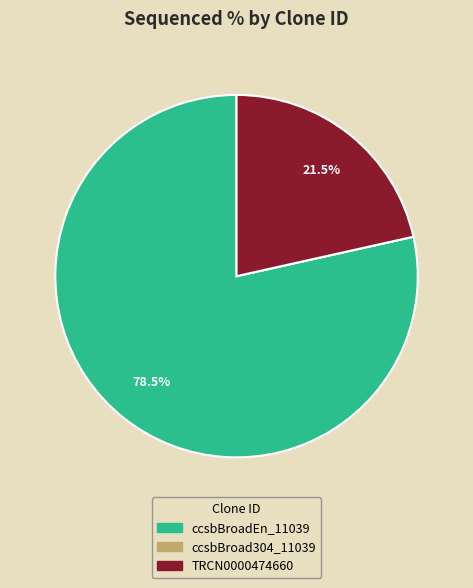

Which has a higher value, TRCN0000474660 or ccsbBroadEn_11039?

ccsbBroadEn_11039